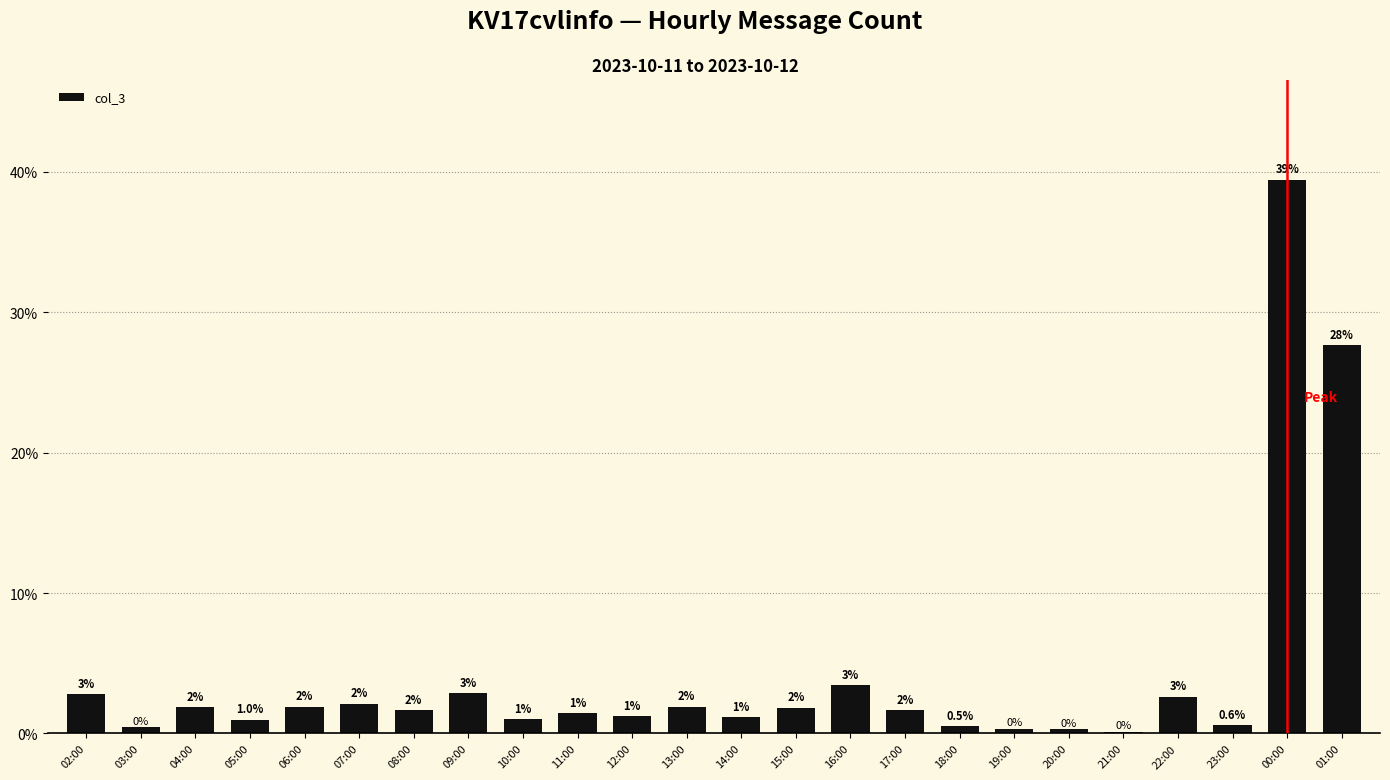

Are the bars horizontal?

No